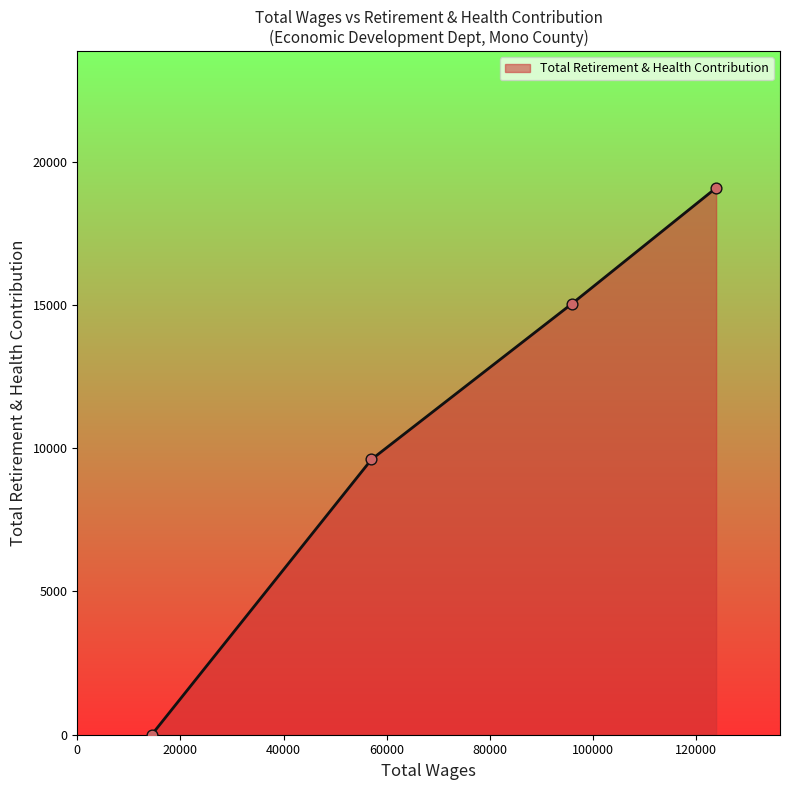

What is the maximum value shown in the chart?

19089